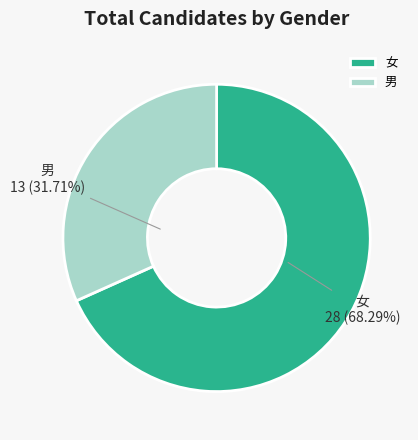

Which slice is the largest?

女